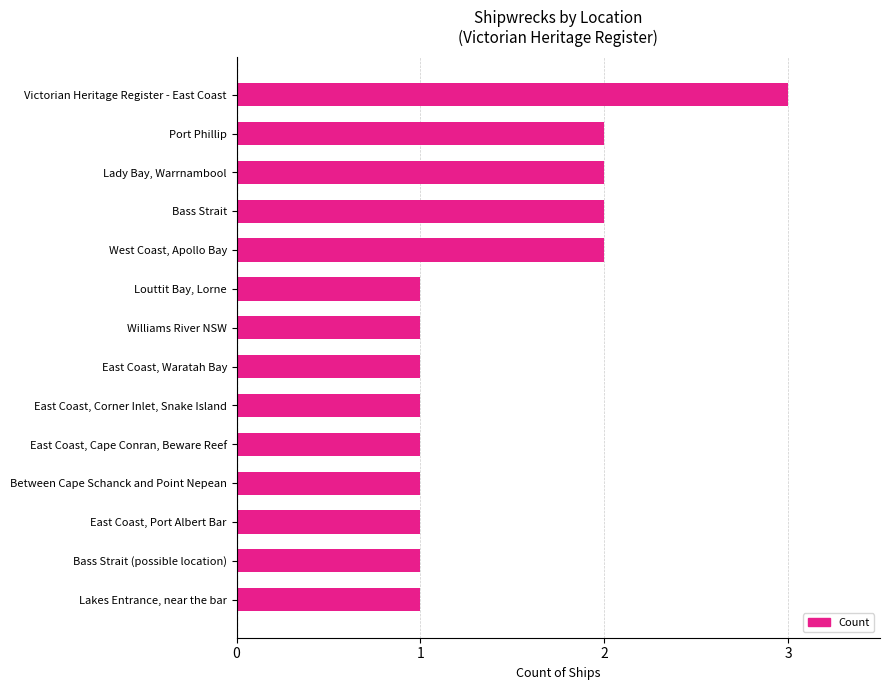

What is the sum of all values?

20